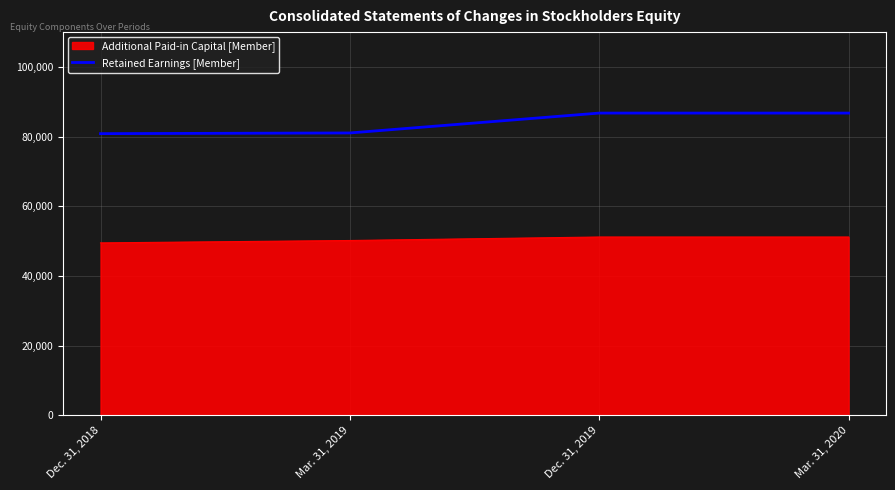

The value of Retained Earnings [Member] at Mar. 31, 2020 is 22057. True or false?

False